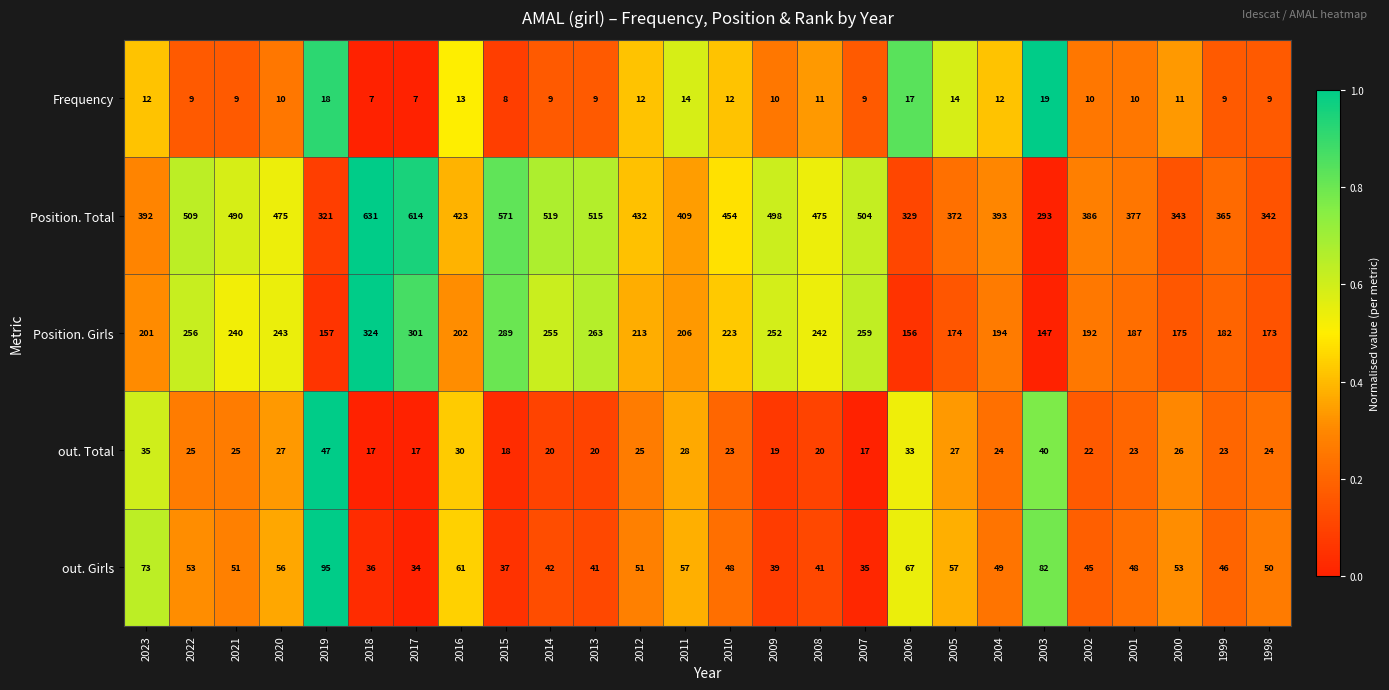

What is the difference between the second highest and second lowest values in the Frequency series?

11